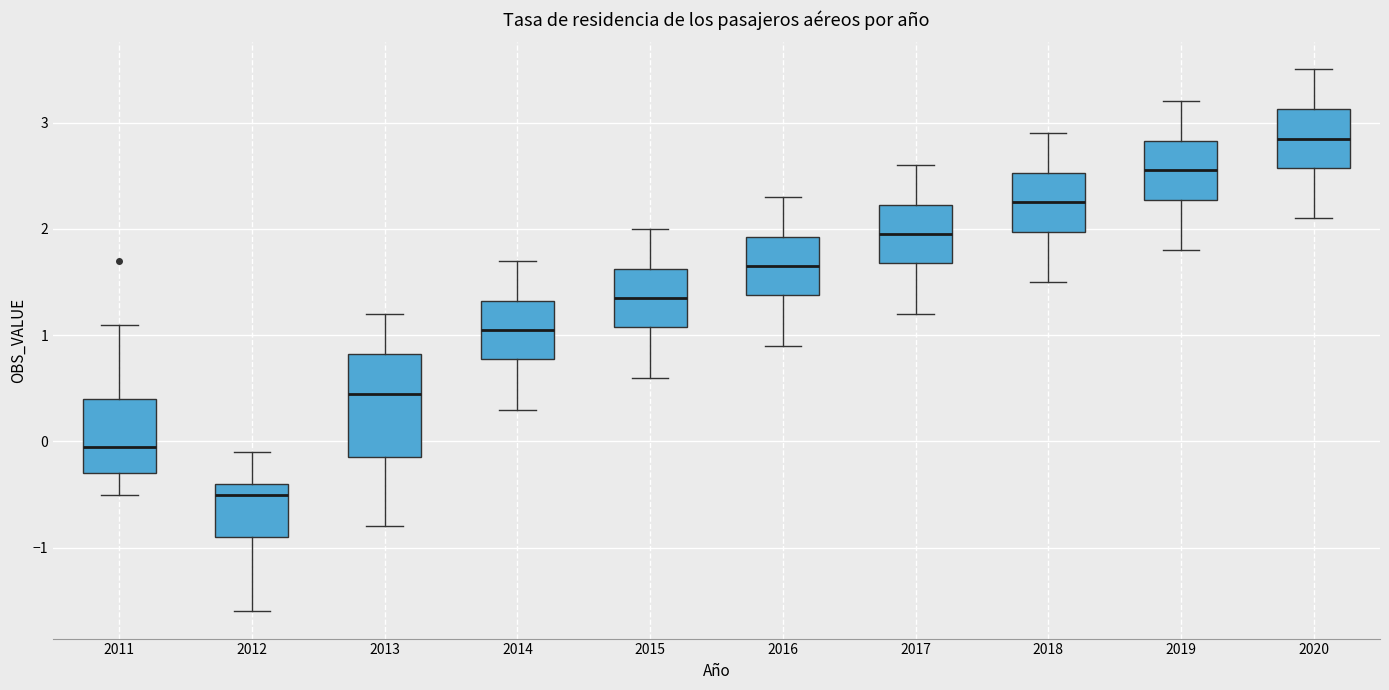

Which box has the lowest median line?

2012